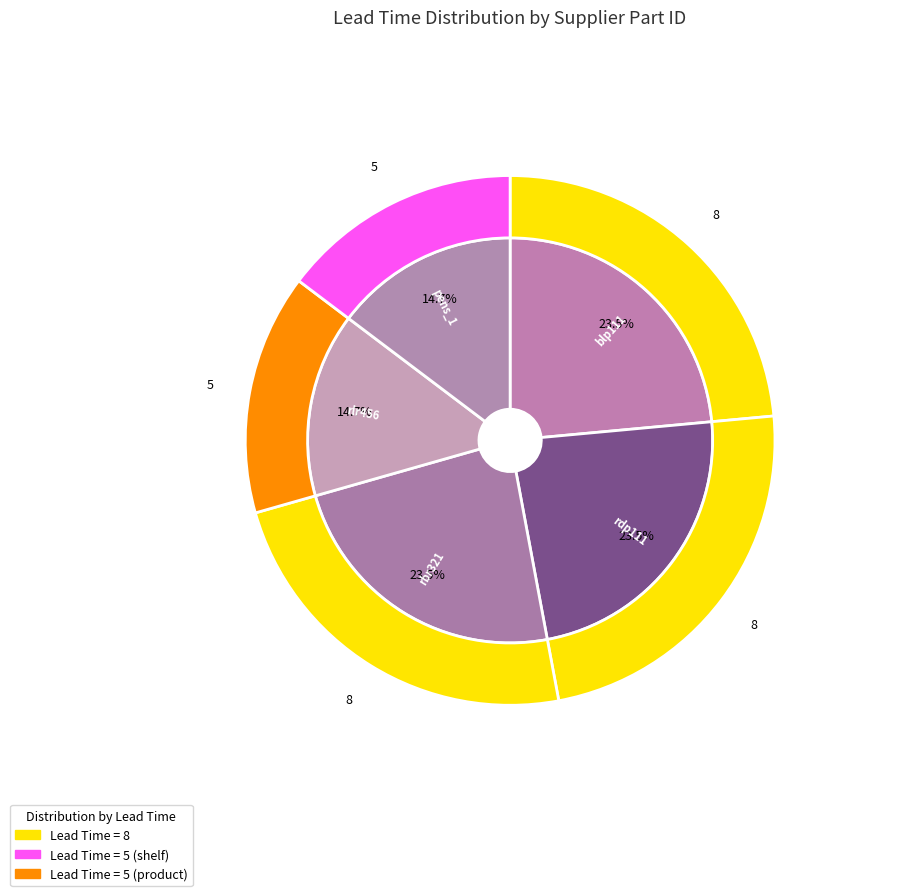

Between rdp111 and rlr456, which is larger?

rdp111